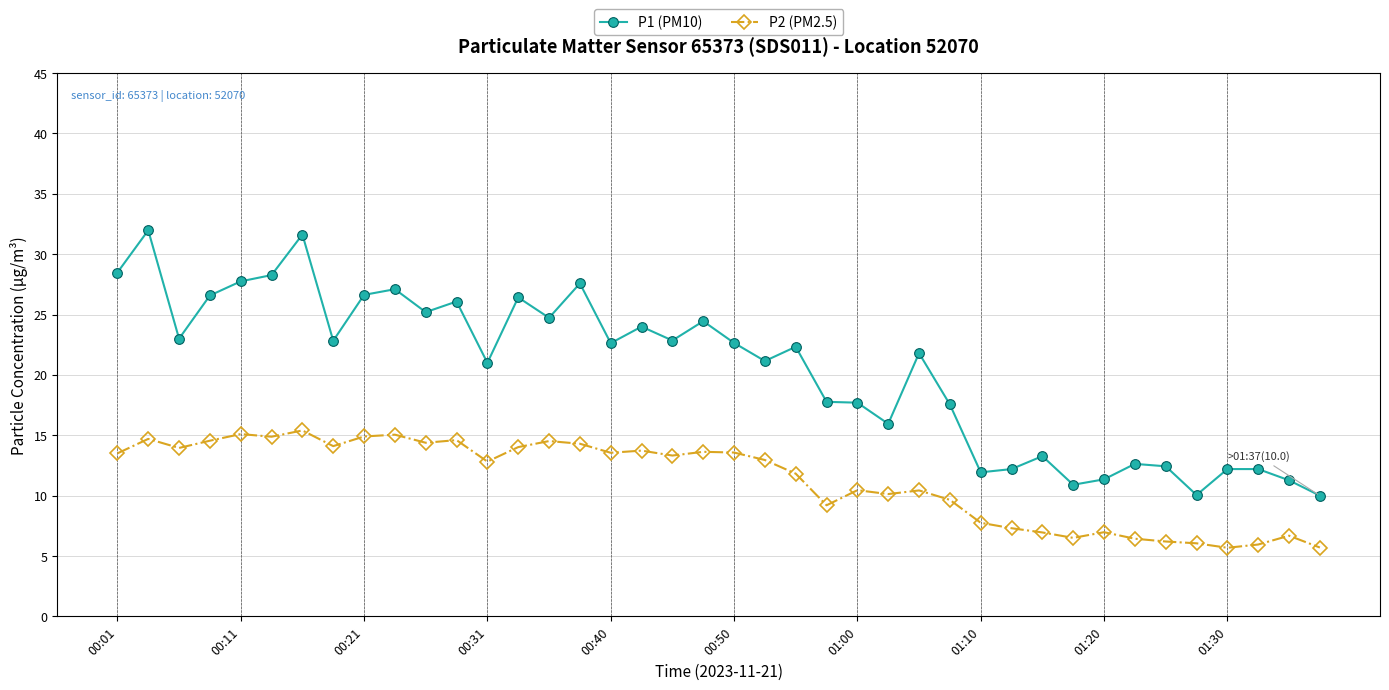

What is the difference between the maximum and second lowest values in the P1 (PM10) series?

21.9